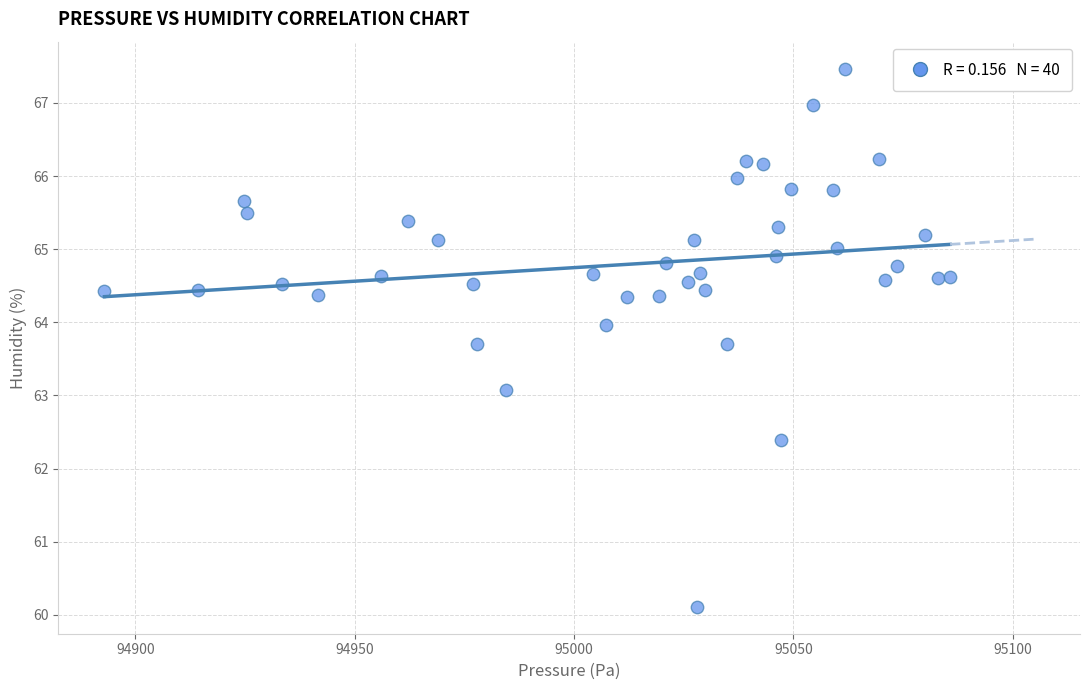

What is the range of X values (max minus min)?

192.8